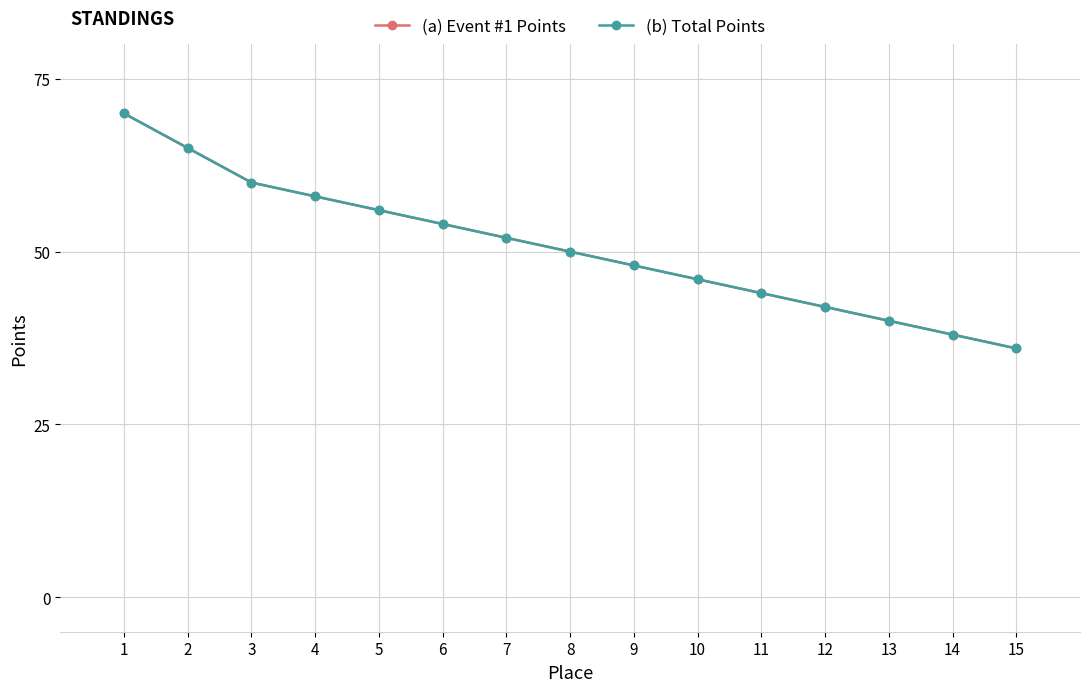

What is the value of the (b) Total Points point at the 1st from the left?

70